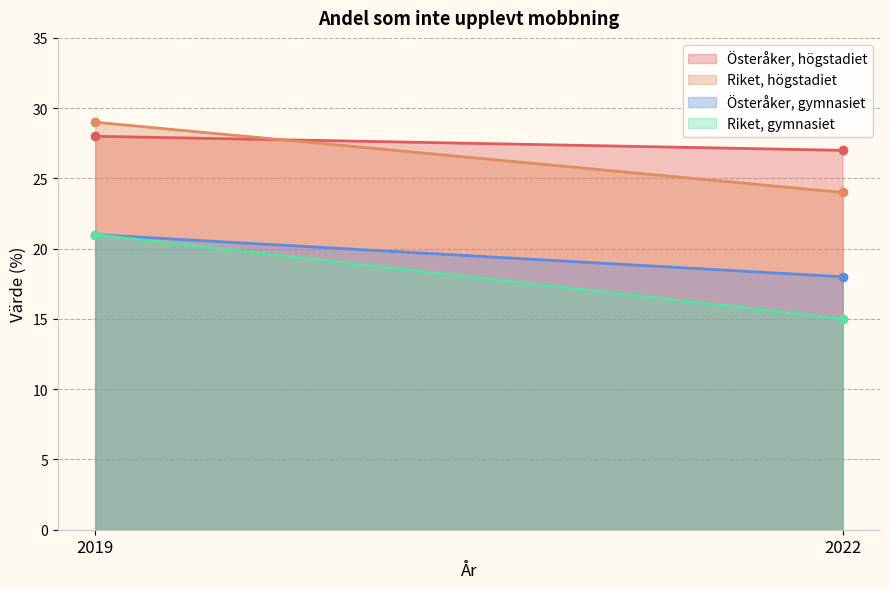

What is the difference between the maximum and minimum values in the Österåker, högstadiet series?

1